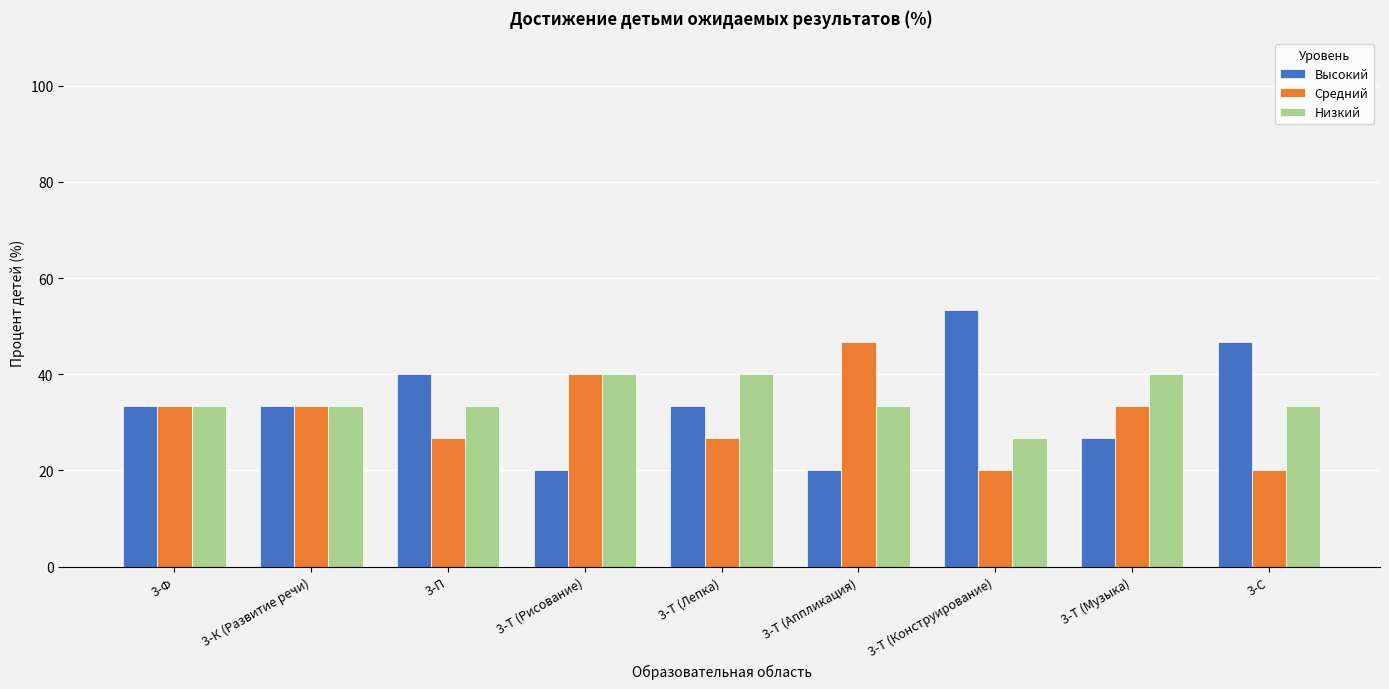

Reading left to right, list all the values displayed in this chart.

Высокий: 3-Ф=33.3	3-К (Развитие речи)=33.3	3-П=40.0	3-Т (Рисование)=20.0	3-Т (Лепка)=33.3	3-Т (Аппликация)=20.0	3-Т (Конструирование)=53.3	3-Т (Музыка)=26.7	3-С=46.7
Средний: 3-Ф=33.3	3-К (Развитие речи)=33.3	3-П=26.7	3-Т (Рисование)=40.0	3-Т (Лепка)=26.7	3-Т (Аппликация)=46.7	3-Т (Конструирование)=20.0	3-Т (Музыка)=33.3	3-С=20.0
Низкий: 3-Ф=33.3	3-К (Развитие речи)=33.3	3-П=33.3	3-Т (Рисование)=40.0	3-Т (Лепка)=40.0	3-Т (Аппликация)=33.3	3-Т (Конструирование)=26.7	3-Т (Музыка)=40.0	3-С=33.3